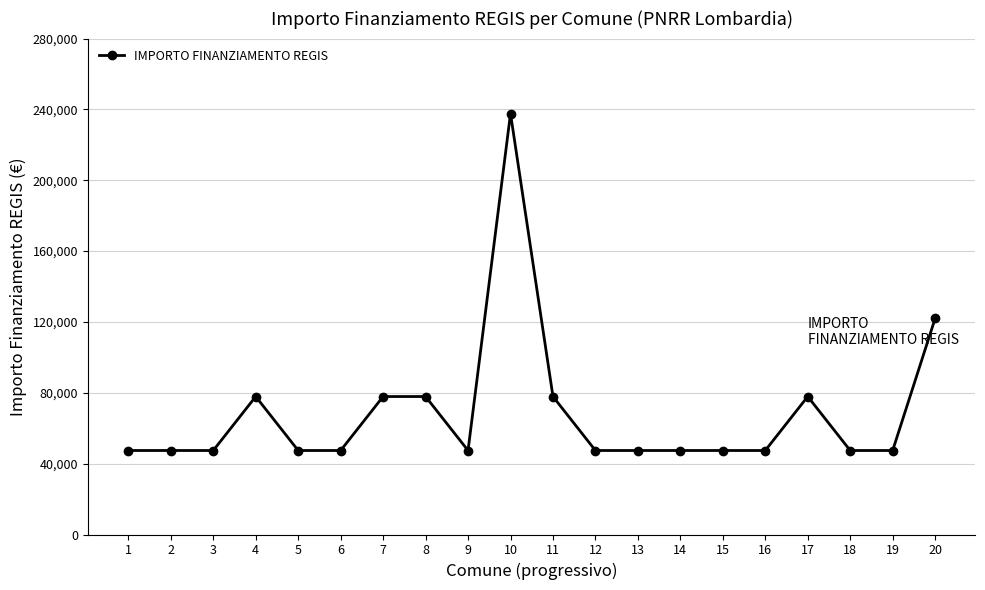

Approximately how many times larger is the value at 4 compared to 6?

1.6